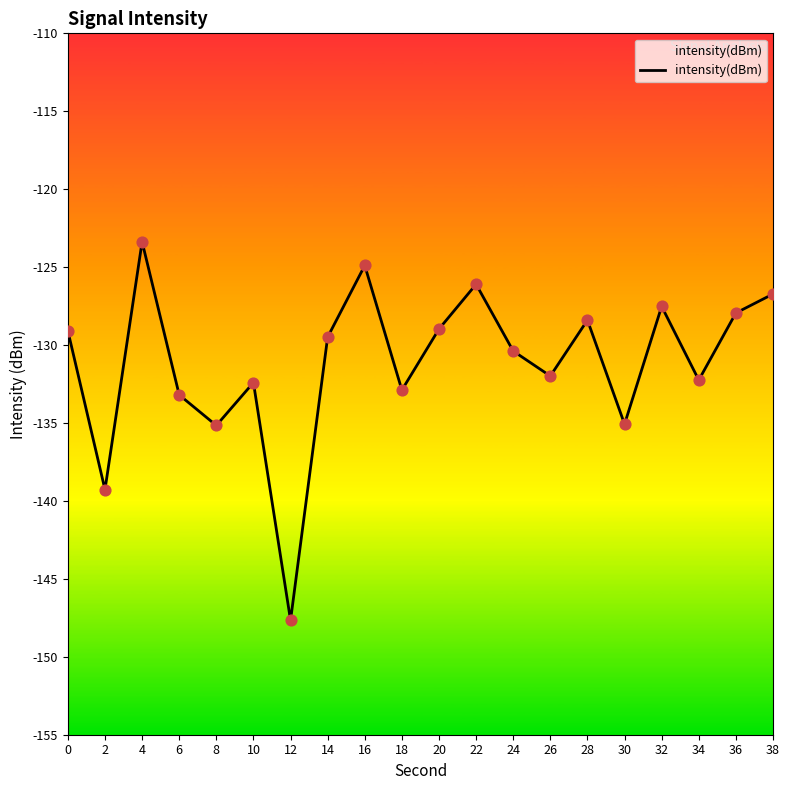

What is the change in value from 2 to 18?

+6.4